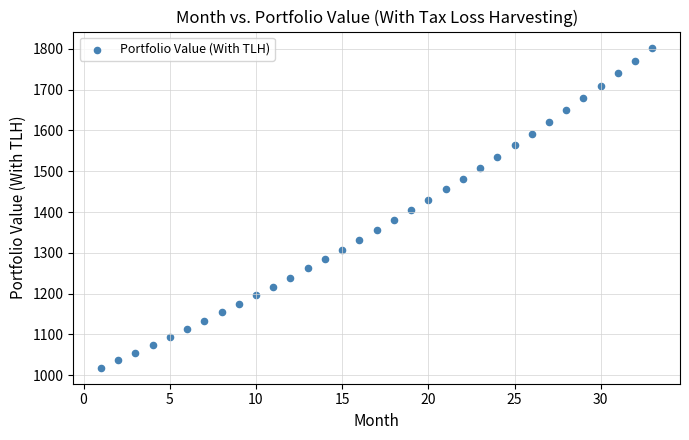

What is the range of Y values (max minus min)?

785.4